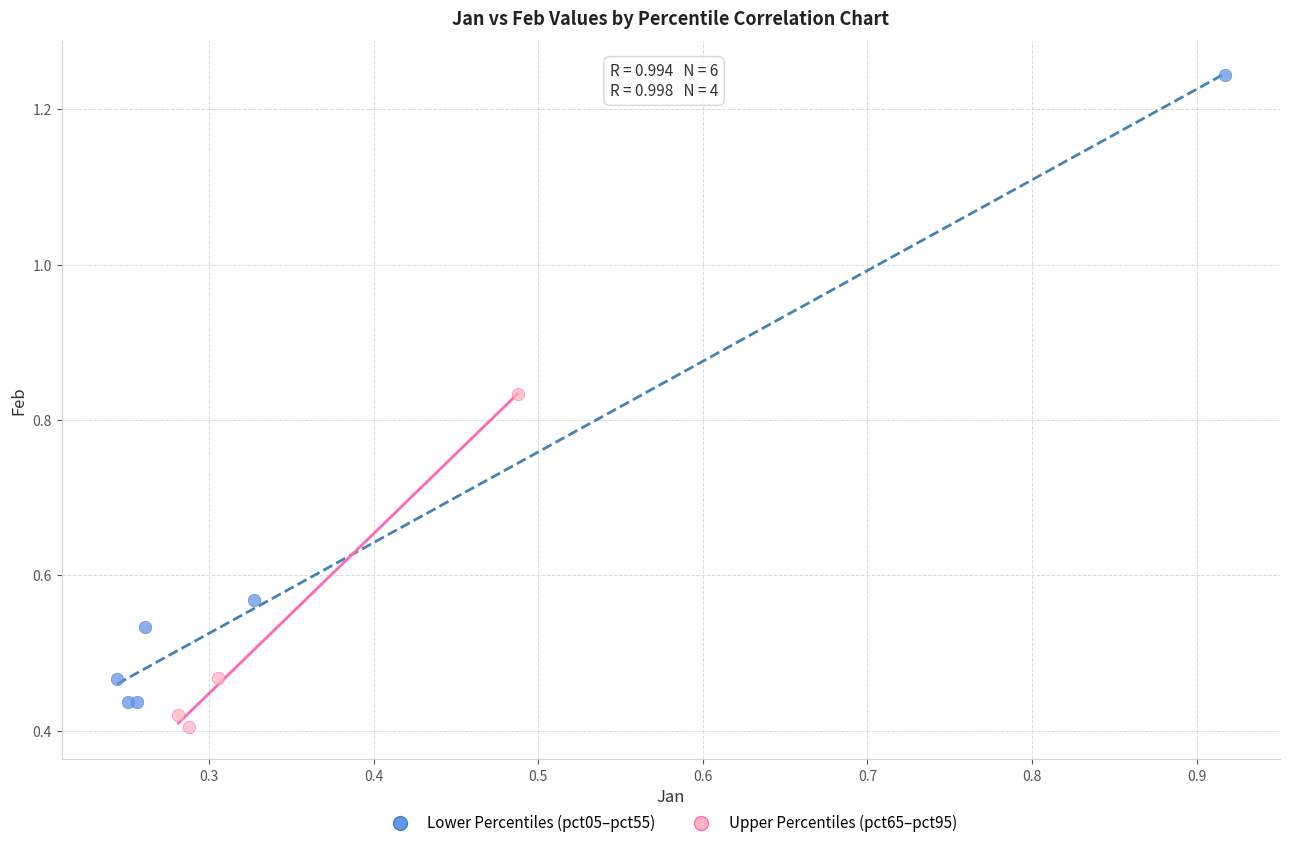

Which series contains the highest Y value?

Lower Percentiles (pct05–pct55)